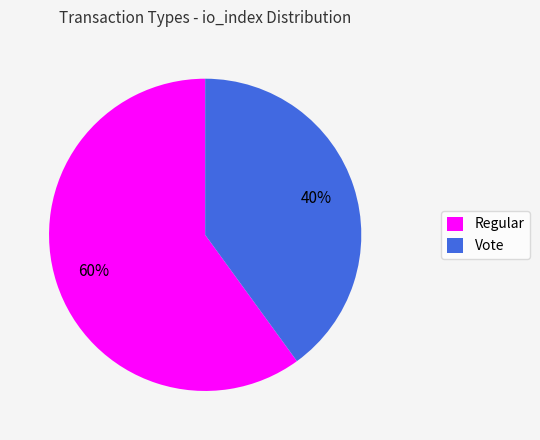

To the nearest percent, what is the difference between the Regular and Vote slice percentages?

20%